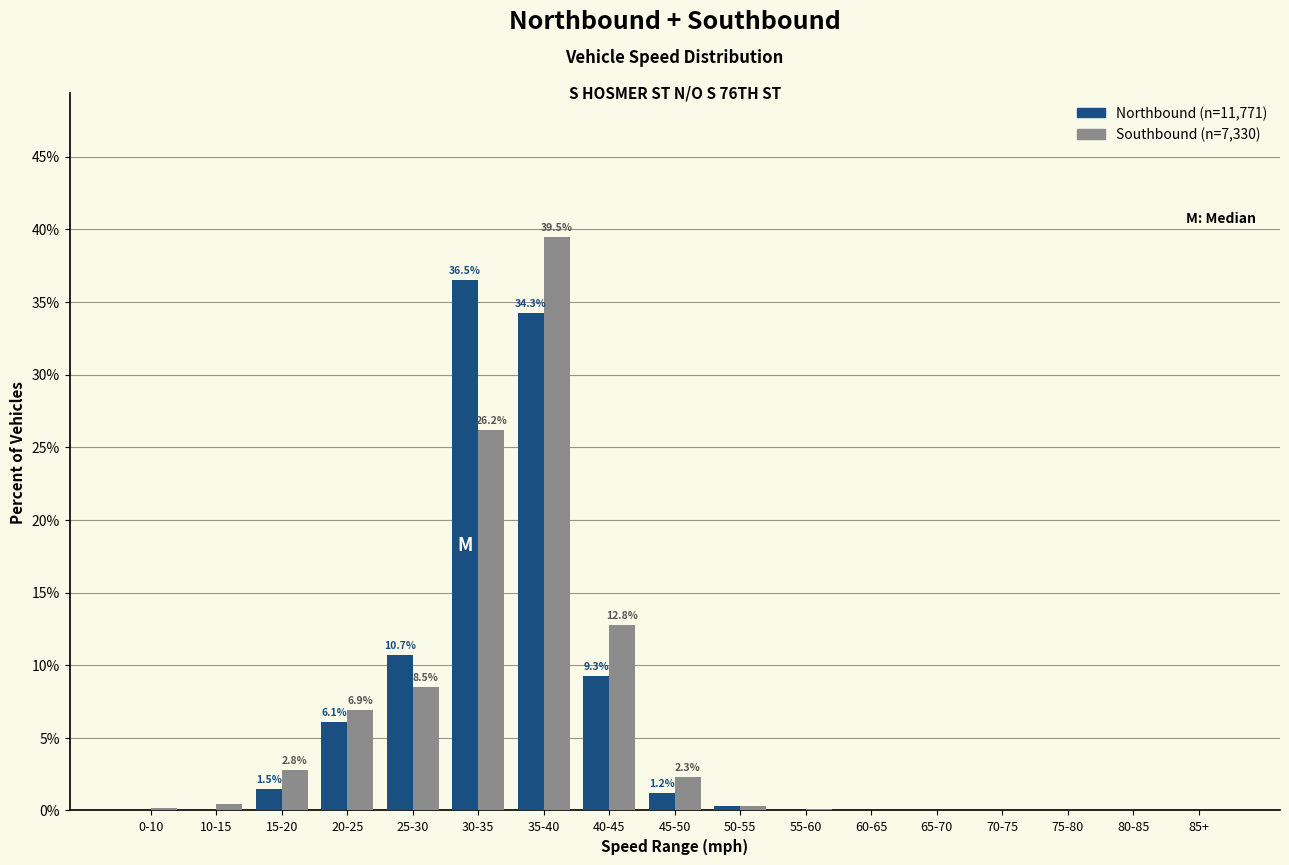

What is the greatest value displayed?

39.5